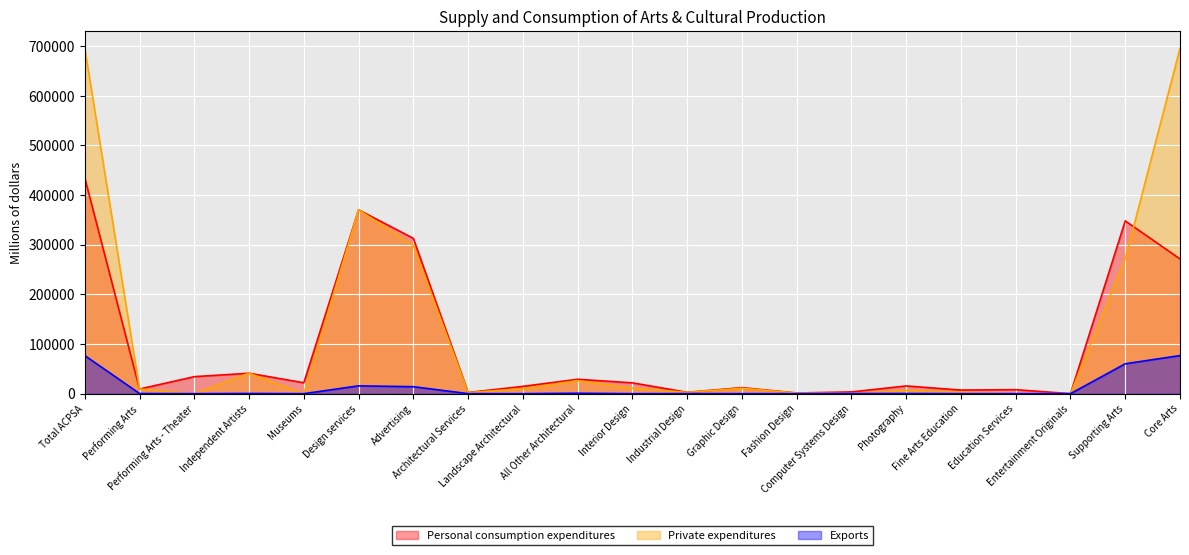

What is the difference between the maximum and minimum values in the Private expenditures series?

695516